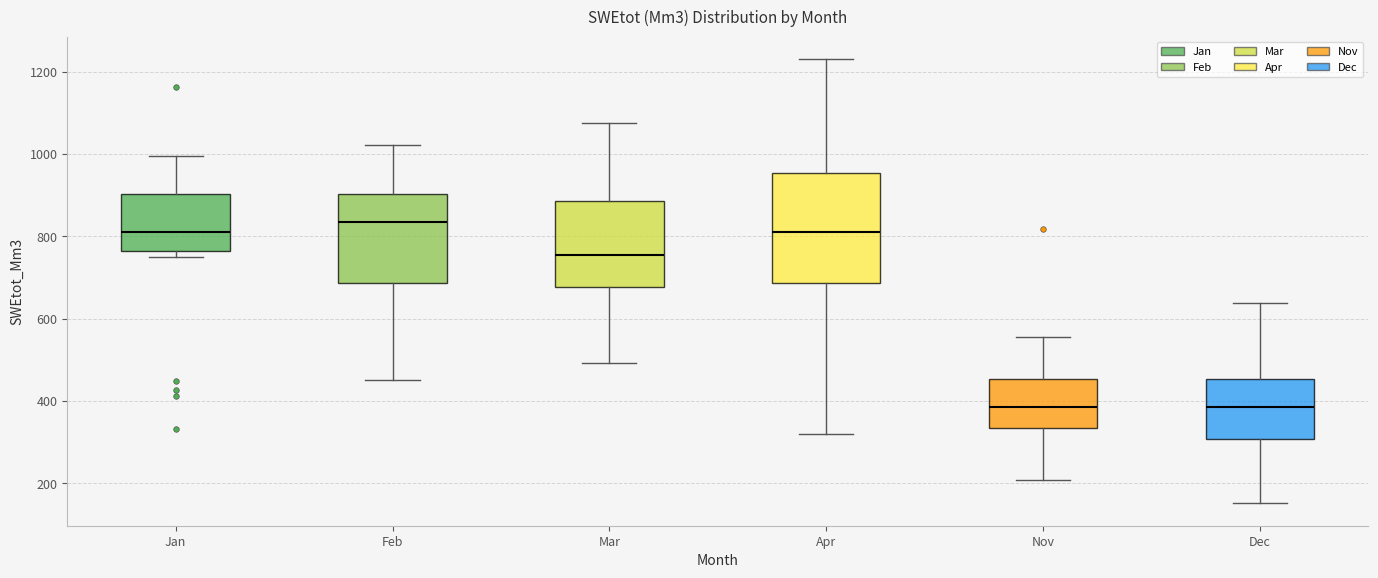

Where does the median line of the box for Mar sit on the y-axis? The values are not printed on the chart, so give them approximately, as read against the axis.

760